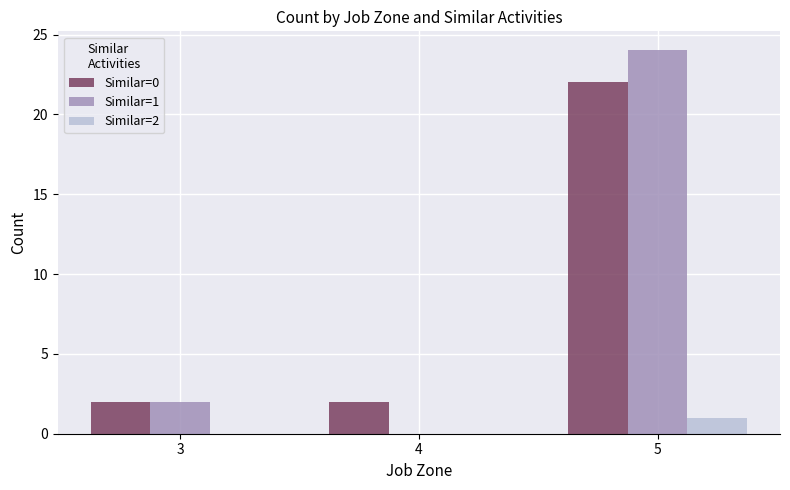

True or false: Similar=1 has a value of 1 at 3.

False